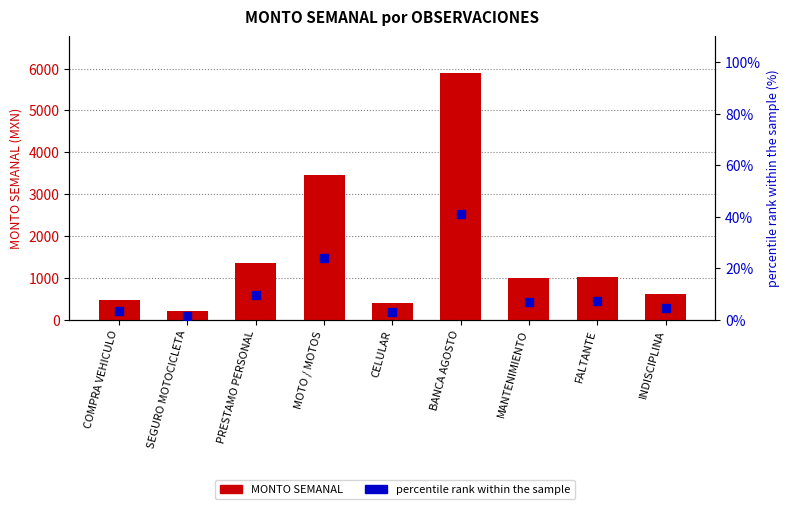

Between COMPRA VEHICULO and SEGURO MOTOCICLETA, which series saw the biggest shift?

MONTO SEMANAL